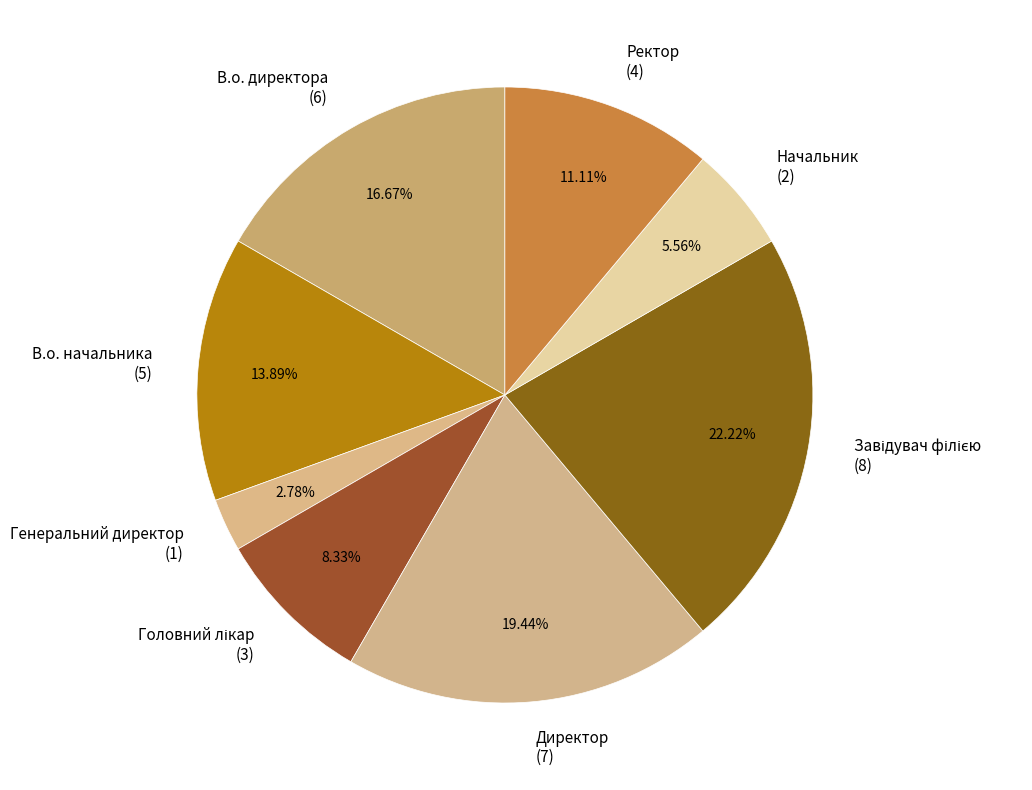

True or false: В.о. начальника accounts for 28% of the total.

False